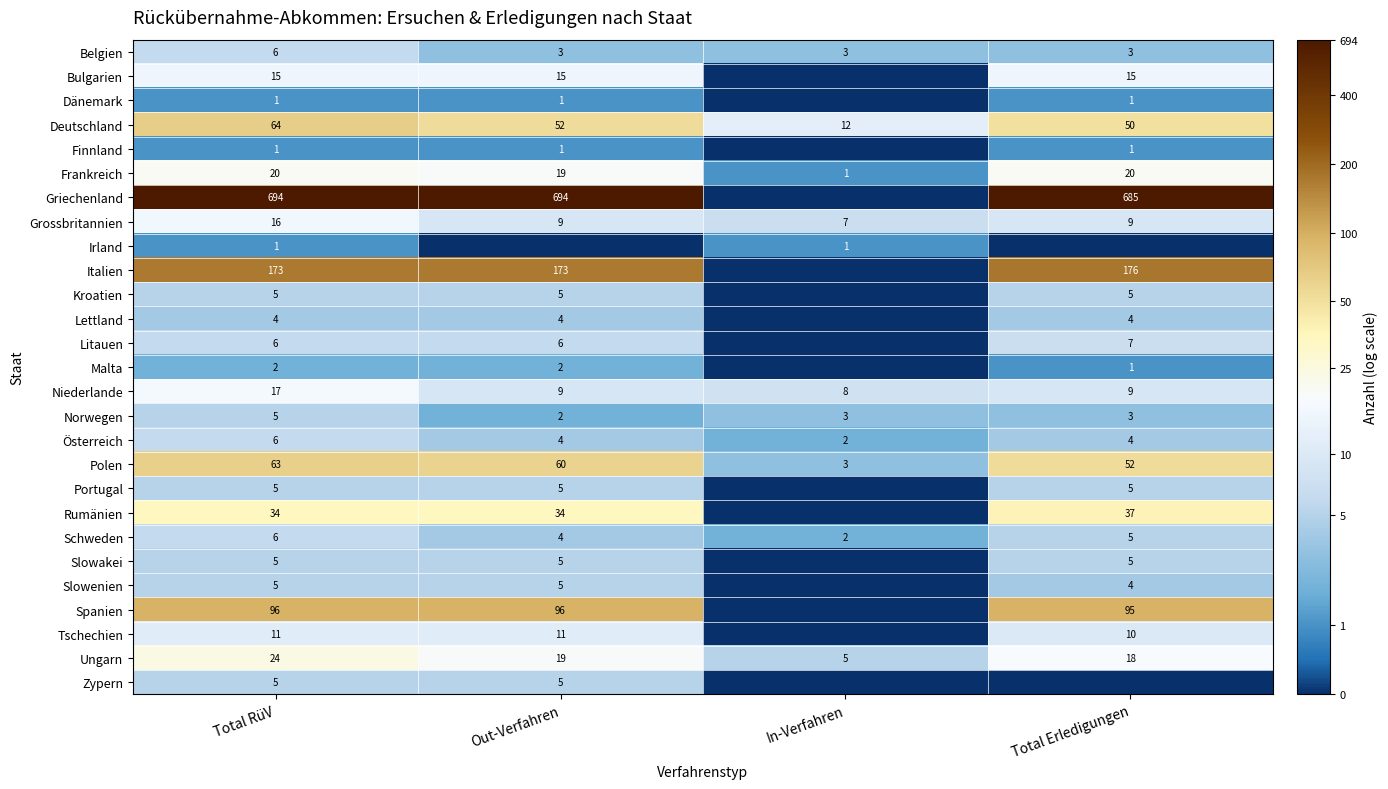

At which category is the sum across all series the highest?

Total RüV